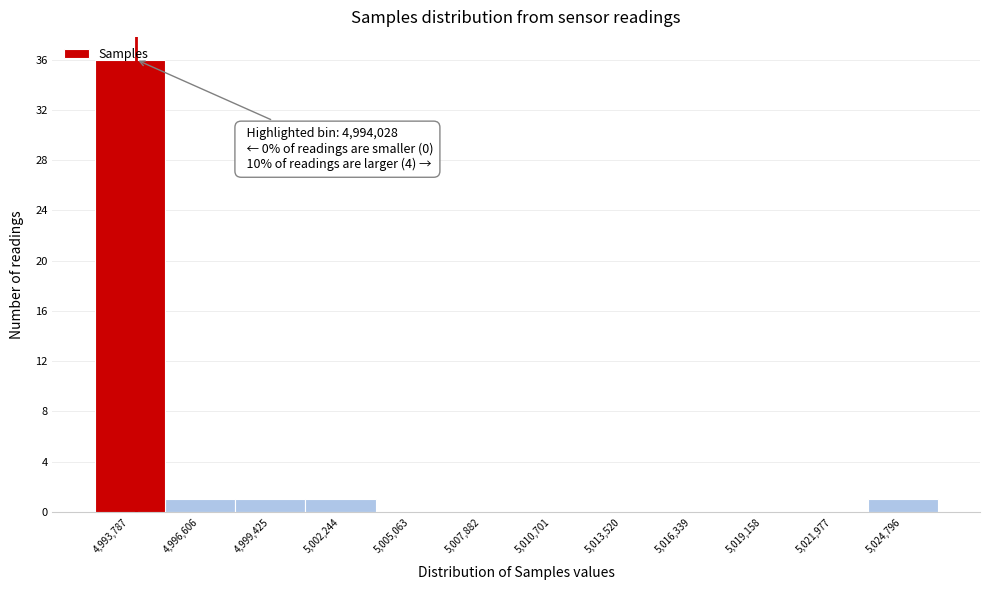

Which range on the x-axis has the tallest bar?

4992500 to 4995000